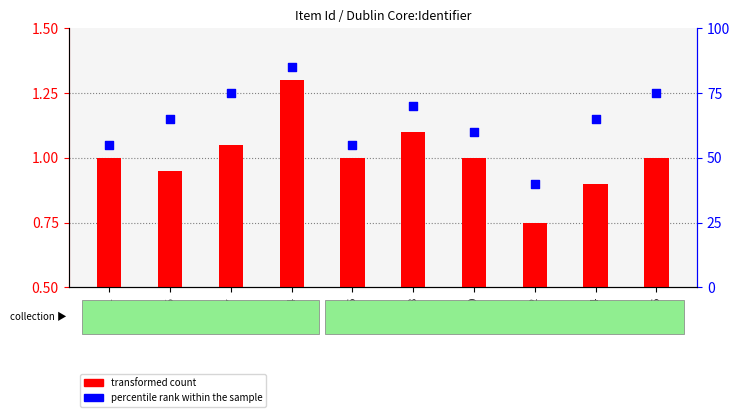

At which category is the sum across all series the highest?

101454